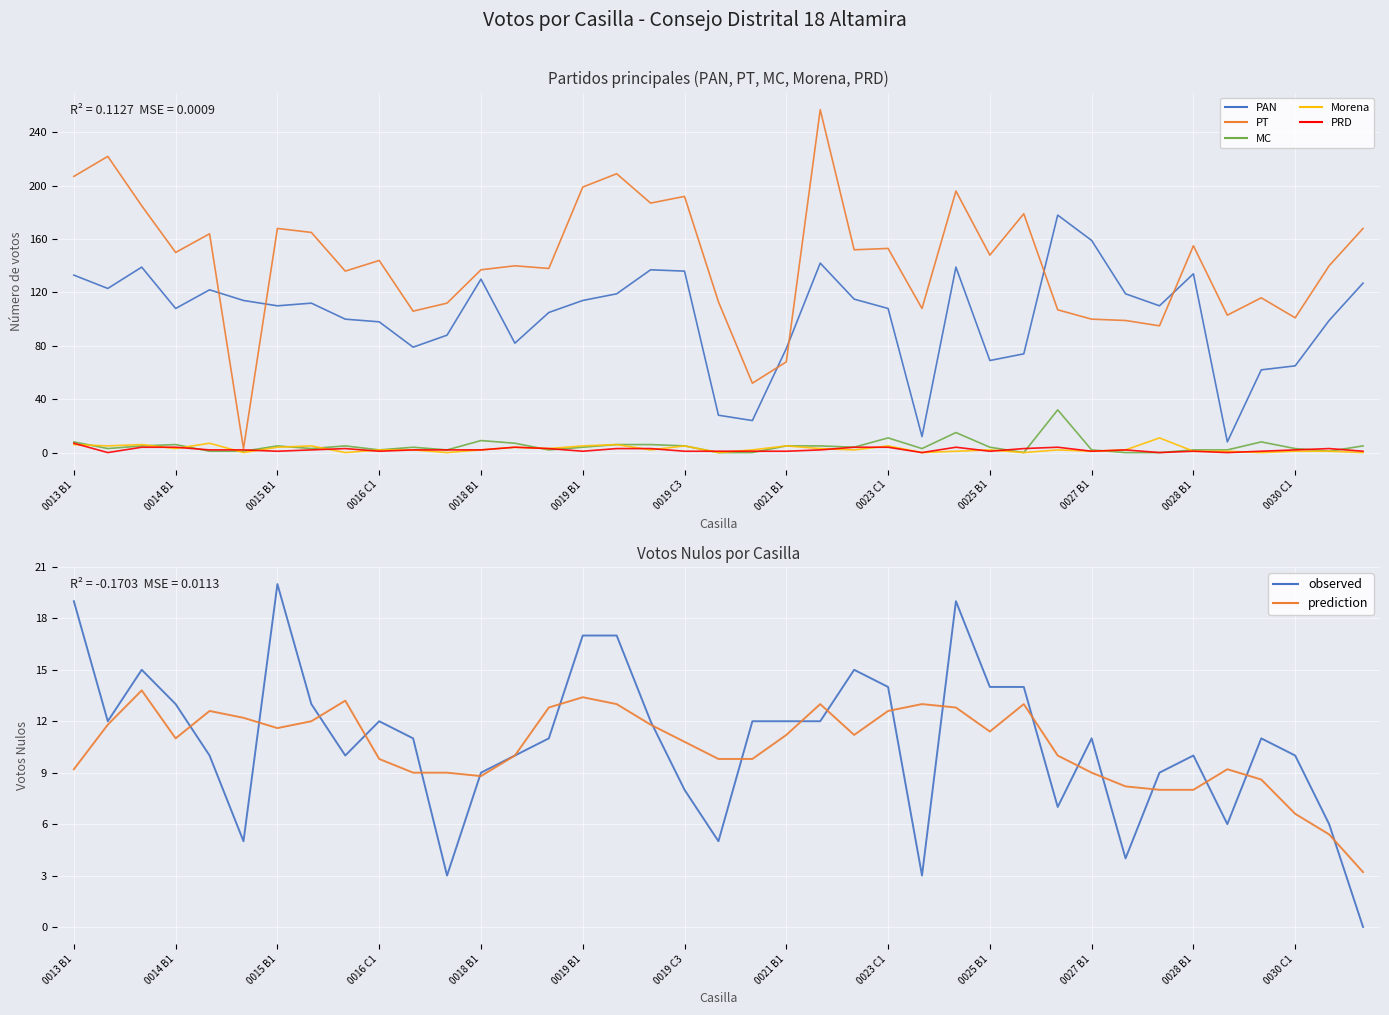

Reading left to right, list all the values displayed in this chart.

PAN: 0013 B1=133	0013 C1=123	0013 C2=139	0014 B1=108	0014 C1=122	0014 C2=114	0015 B1=110	0015 C1=112	0016 B1=100	0016 C1=98	0017 B1=79	0017 C1=88	0018 B1=130	0018 C1=82	0018 EXT1=105	0019 B1=114	0019 C1=119	0019 C2=137	0019 C3=136	0020 B1=28	0020 EXT1=24	0021 B1=78	0022 B1=142	0023 B1=115	0023 C1=108	0024 B1=12	0024 EXT1=139	0025 B1=69	0025 C1=74	0026 B1=178	0027 B1=159	0027 EXT1=119	0027 EXT1 C1=110	0028 B1=134	0029 B1=8	0030 B1=62	0030 C1=65	0030 EXT1=99	0031 B1=127
PT: 0013 B1=207	0013 C1=222	0013 C2=185	0014 B1=150	0014 C1=164	0014 C2=3	0015 B1=168	0015 C1=165	0016 B1=136	0016 C1=144	0017 B1=106	0017 C1=112	0018 B1=137	0018 C1=140	0018 EXT1=138	0019 B1=199	0019 C1=209	0019 C2=187	0019 C3=192	0020 B1=113	0020 EXT1=52	0021 B1=68	0022 B1=257	0023 B1=152	0023 C1=153	0024 B1=108	0024 EXT1=196	0025 B1=148	0025 C1=179	0026 B1=107	0027 B1=100	0027 EXT1=99	0027 EXT1 C1=95	0028 B1=155	0029 B1=103	0030 B1=116	0030 C1=101	0030 EXT1=140	0031 B1=168
MC: 0013 B1=8	0013 C1=3	0013 C2=5	0014 B1=6	0014 C1=1	0014 C2=1	0015 B1=5	0015 C1=3	0016 B1=5	0016 C1=2	0017 B1=4	0017 C1=2	0018 B1=9	0018 C1=7	0018 EXT1=2	0019 B1=4	0019 C1=6	0019 C2=6	0019 C3=5	0020 B1=0	0020 EXT1=0	0021 B1=5	0022 B1=5	0023 B1=4	0023 C1=11	0024 B1=3	0024 EXT1=15	0025 B1=4	0025 C1=0	0026 B1=32	0027 B1=2	0027 EXT1=0	0027 EXT1 C1=0	0028 B1=2	0029 B1=2	0030 B1=8	0030 C1=3	0030 EXT1=1	0031 B1=5
Morena: 0013 B1=6	0013 C1=5	0013 C2=6	0014 B1=3	0014 C1=7	0014 C2=0	0015 B1=4	0015 C1=5	0016 B1=0	0016 C1=2	0017 B1=2	0017 C1=0	0018 B1=2	0018 C1=4	0018 EXT1=3	0019 B1=5	0019 C1=6	0019 C2=2	0019 C3=5	0020 B1=0	0020 EXT1=2	0021 B1=5	0022 B1=3	0023 B1=2	0023 C1=5	0024 B1=0	0024 EXT1=1	0025 B1=2	0025 C1=0	0026 B1=2	0027 B1=1	0027 EXT1=2	0027 EXT1 C1=11	0028 B1=1	0029 B1=1	0030 B1=0	0030 C1=1	0030 EXT1=1	0031 B1=0
PRD: 0013 B1=7	0013 C1=0	0013 C2=4	0014 B1=4	0014 C1=2	0014 C2=2	0015 B1=1	0015 C1=2	0016 B1=3	0016 C1=1	0017 B1=2	0017 C1=2	0018 B1=2	0018 C1=4	0018 EXT1=3	0019 B1=1	0019 C1=3	0019 C2=3	0019 C3=1	0020 B1=1	0020 EXT1=1	0021 B1=1	0022 B1=2	0023 B1=4	0023 C1=4	0024 B1=0	0024 EXT1=4	0025 B1=1	0025 C1=3	0026 B1=4	0027 B1=1	0027 EXT1=2	0027 EXT1 C1=0	0028 B1=1	0029 B1=0	0030 B1=1	0030 C1=2	0030 EXT1=3	0031 B1=1
VOTOS NULOS: 0013 B1=19	0013 C1=12	0013 C2=15	0014 B1=13	0014 C1=10	0014 C2=5	0015 B1=20	0015 C1=13	0016 B1=10	0016 C1=12	0017 B1=11	0017 C1=3	0018 B1=9	0018 C1=10	0018 EXT1=11	0019 B1=17	0019 C1=17	0019 C2=12	0019 C3=8	0020 B1=5	0020 EXT1=12	0021 B1=12	0022 B1=12	0023 B1=15	0023 C1=14	0024 B1=3	0024 EXT1=19	0025 B1=14	0025 C1=14	0026 B1=7	0027 B1=11	0027 EXT1=4	0027 EXT1 C1=9	0028 B1=10	0029 B1=6	0030 B1=11	0030 C1=10	0030 EXT1=6	0031 B1=0